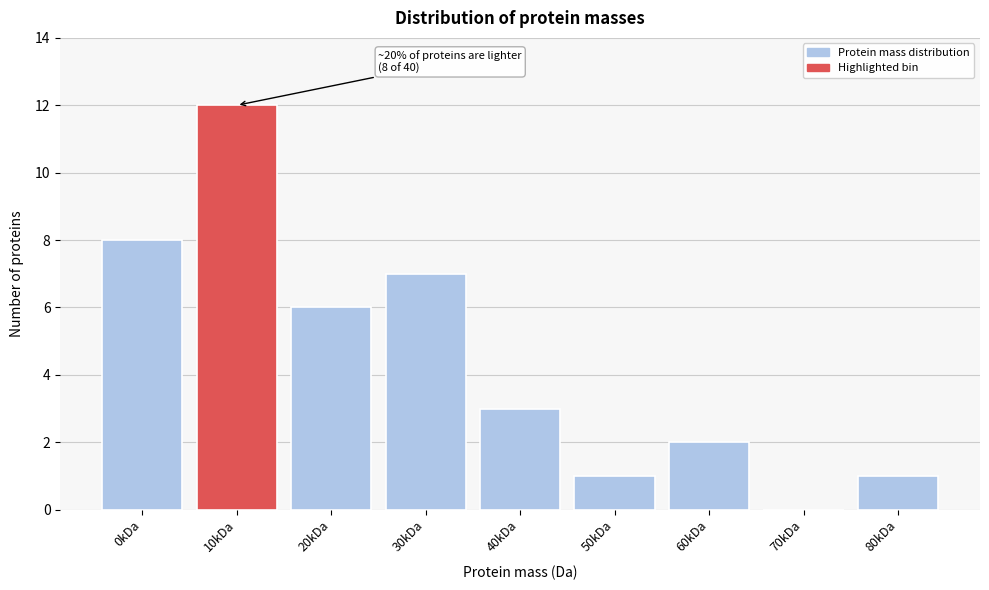

Reading left to right, extract all data points from this chart.

0kDa=8	10kDa=12	20kDa=6	30kDa=7	40kDa=3	50kDa=1	60kDa=2	70kDa=0	80kDa=1